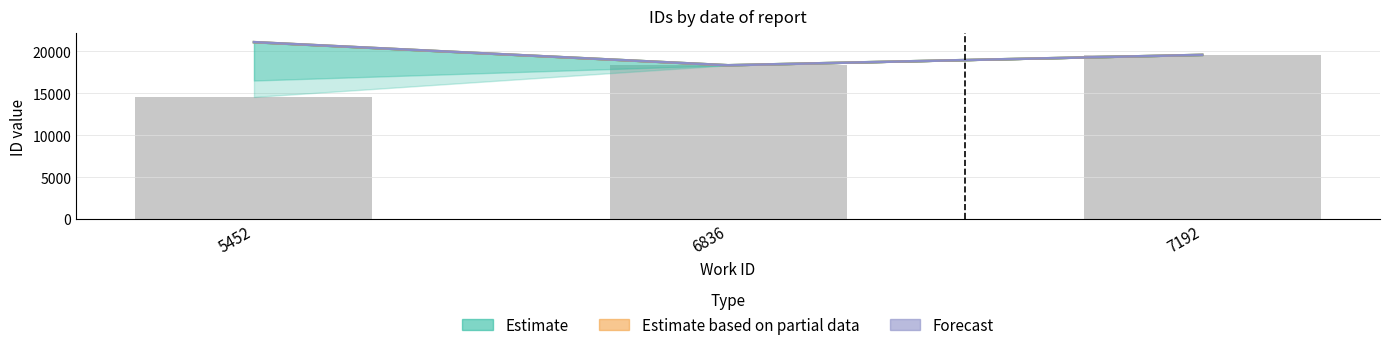

How many data points in Forecast are above 19596?

1